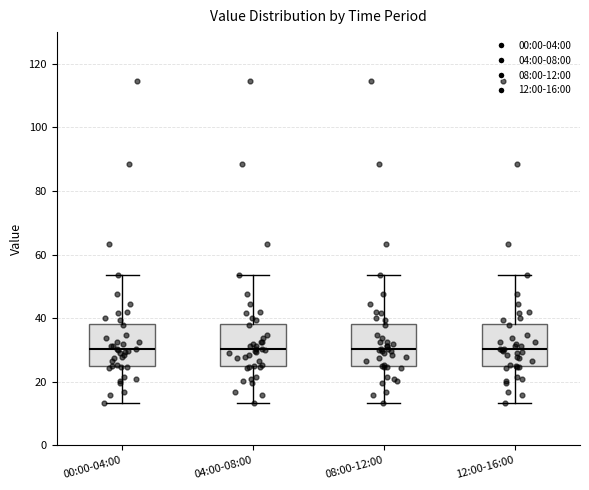

Reading left to right, read every box against the y-axis: the position of its median line, the range the box covers, and the ends of its whiskers. The values are not printed on the chart, so give them approximately, as read against the axis.

00:00-04:00: median 30, box 24 to 38, whiskers 14 to 54
04:00-08:00: median 30, box 24 to 38, whiskers 14 to 54
08:00-12:00: median 30, box 24 to 38, whiskers 14 to 54
12:00-16:00: median 30, box 24 to 38, whiskers 14 to 54